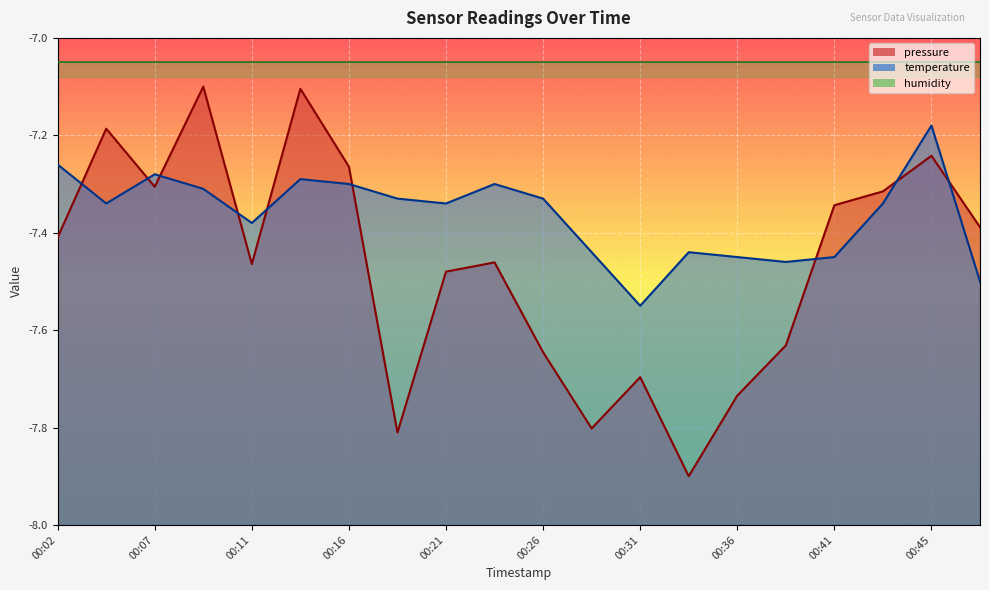

True or false: temperature has more than 2 points higher than both neighbors.

True